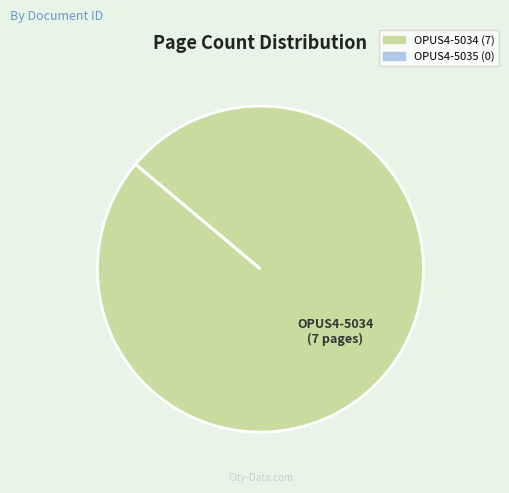

Does any single category account for the majority?

Yes